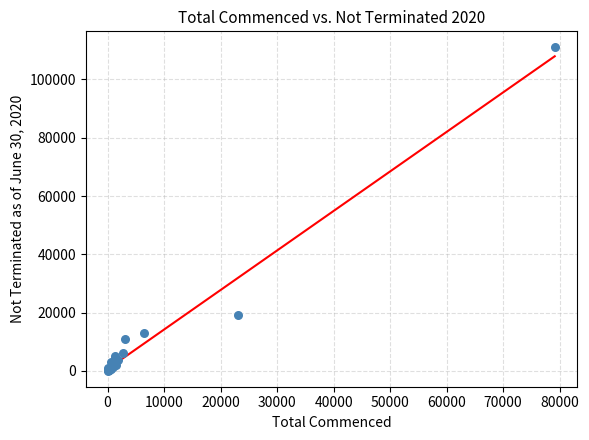

What Y value in the scatter plot is closest to 55563?

19218